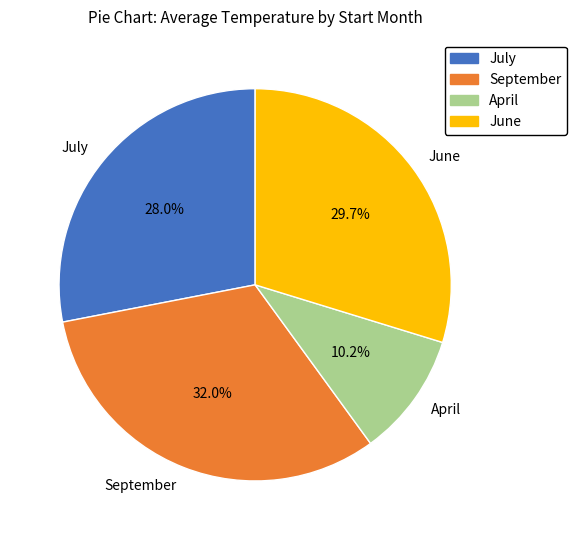

Is there a majority slice in this chart?

No